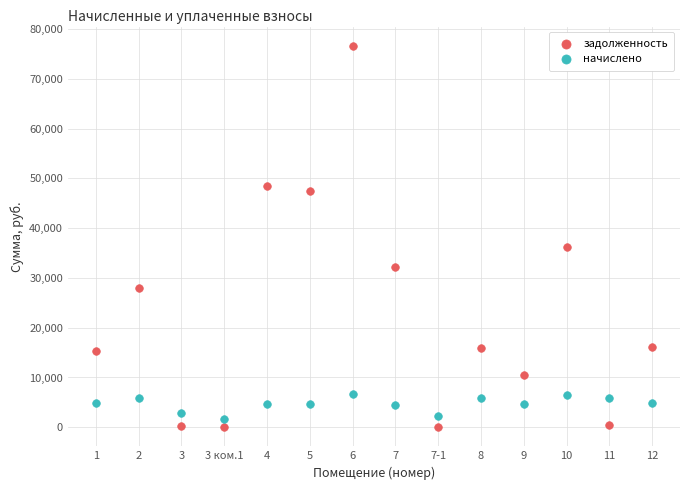

Which series contains the highest Y value?

задолженность